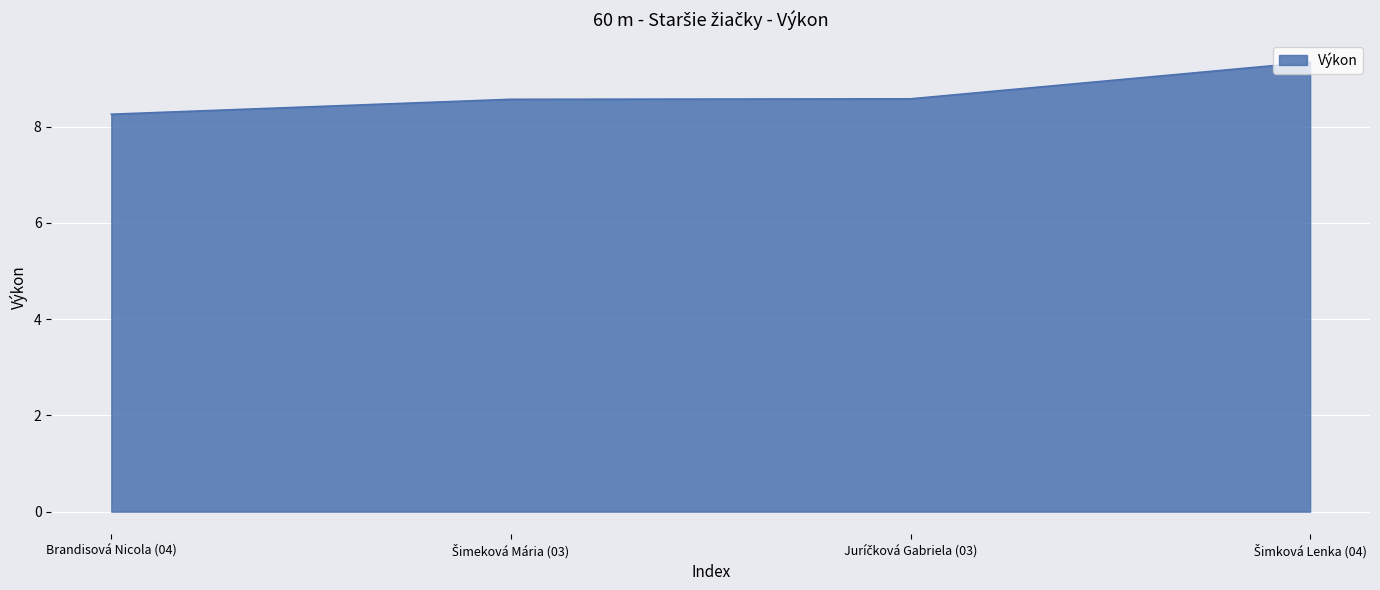

What is the average value?

8.7